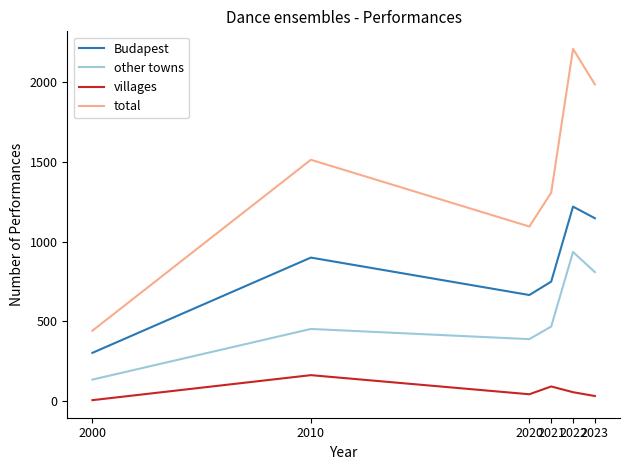

True or false: total and villages intersect in this chart.

False